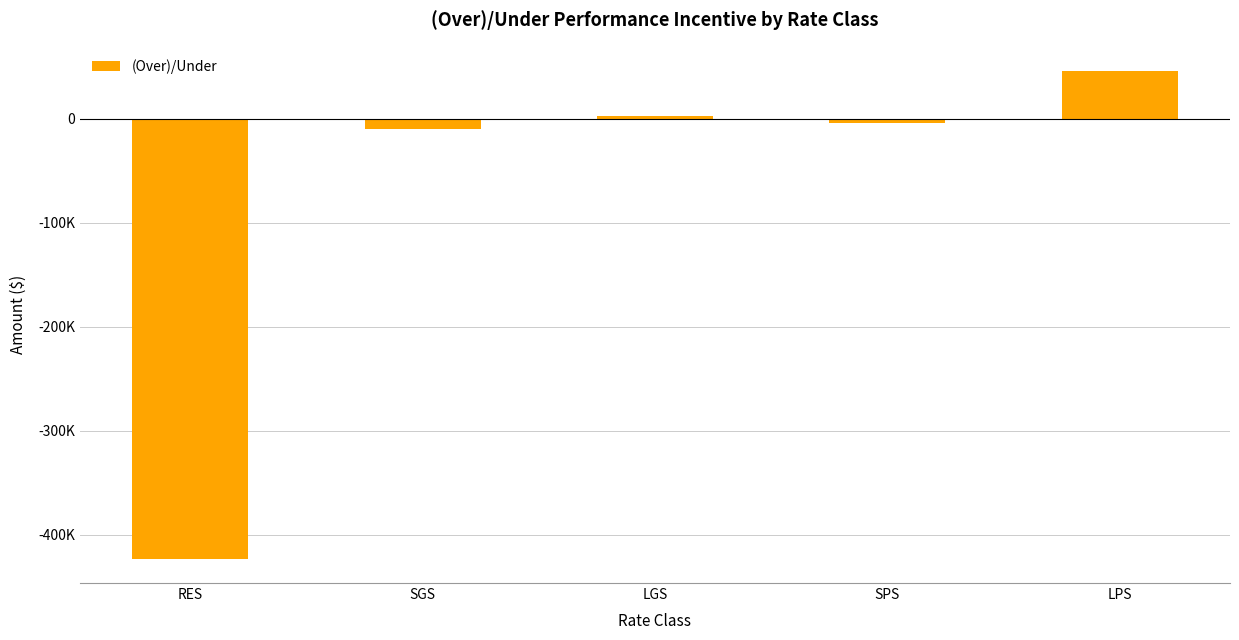

Are the bars horizontal?

No